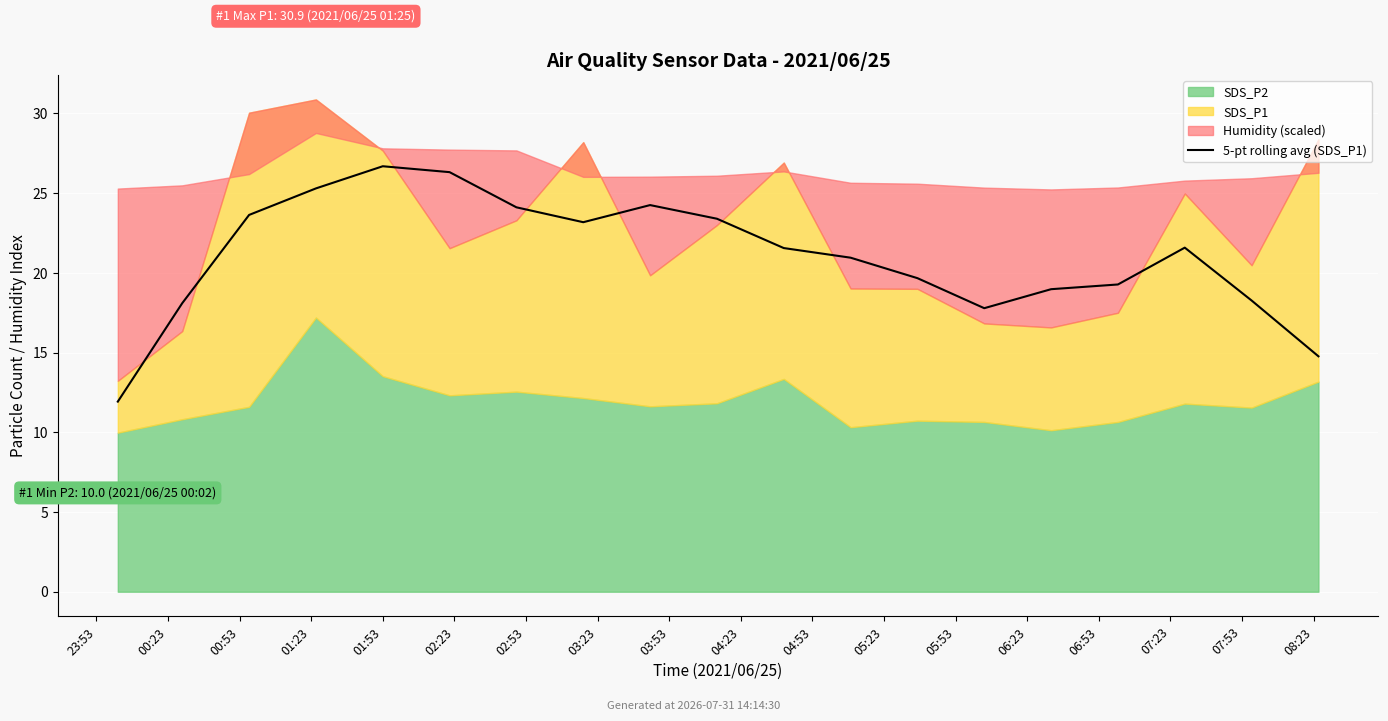

What is the label of the 6th point from the right?

06:23